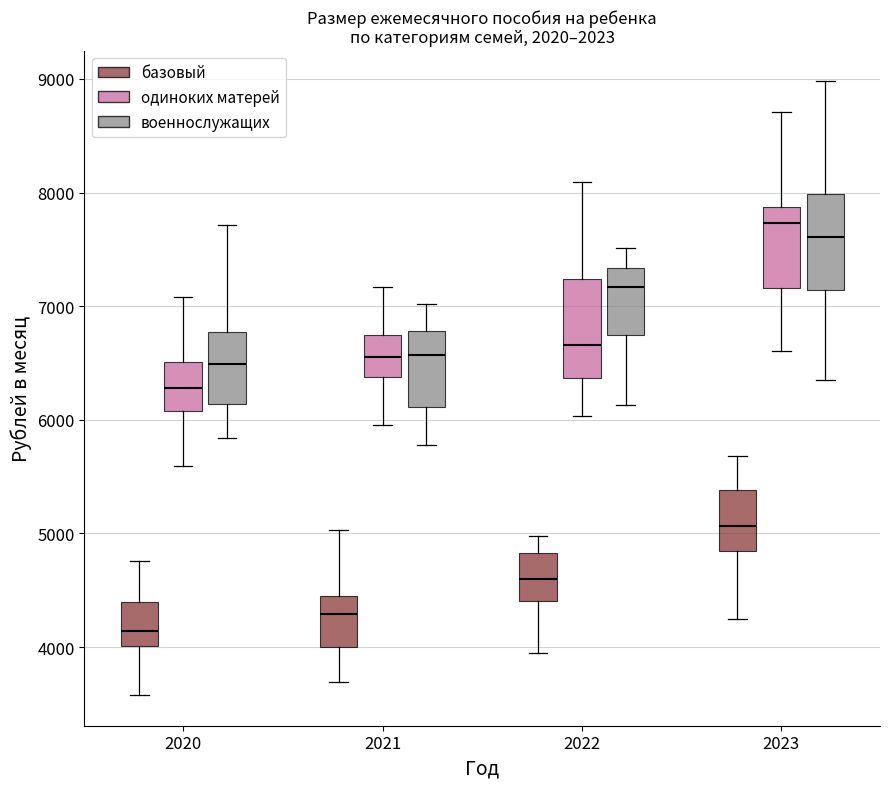

Where is the lower edge of the box for 2020 (базовый) on the y-axis? The values are not printed on the chart, so give them approximately, as read against the axis.

4000